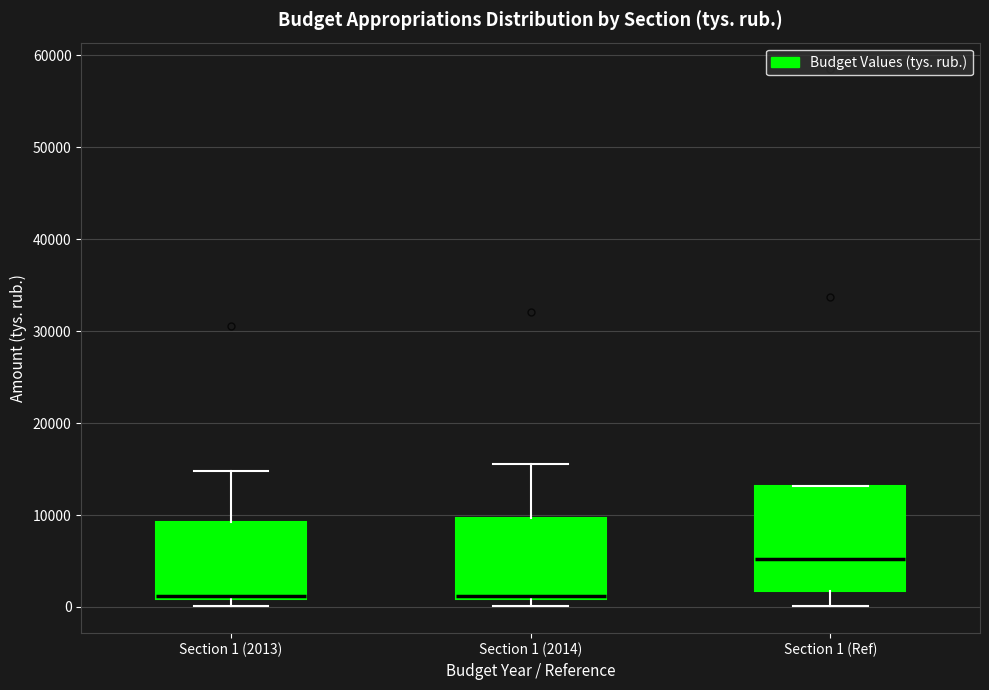

Reading left to right, read every box against the y-axis: the position of its median line, the range the box covers, and the ends of its whiskers. The values are not printed on the chart, so give them approximately, as read against the axis.

Section 1 (2013): median 1000 (just above the box's lower edge), box 1000 to 9000, whiskers 0 to 15000
Section 1 (2014): median 1000 (just above the box's lower edge), box 1000 to 10000, whiskers 0 to 16000
Section 1 (Ref): median 5000, box 2000 to 13000, whiskers 0 to 13000